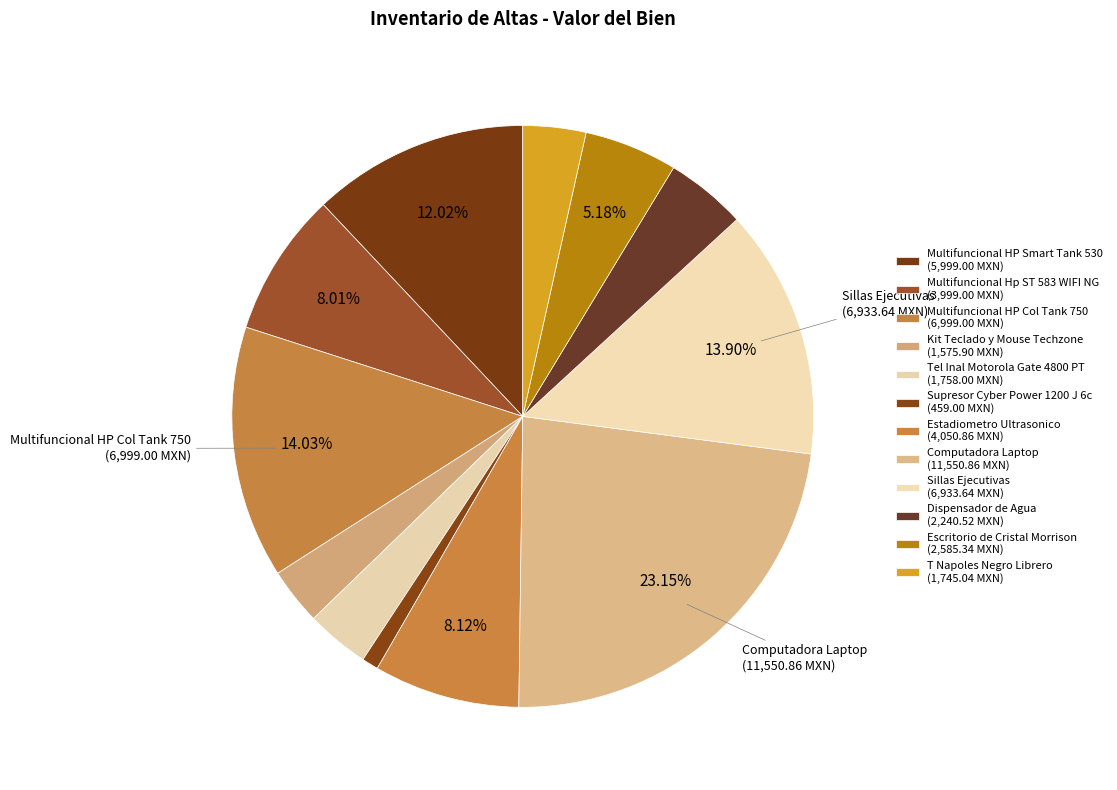

How many slices are in this pie chart?

12